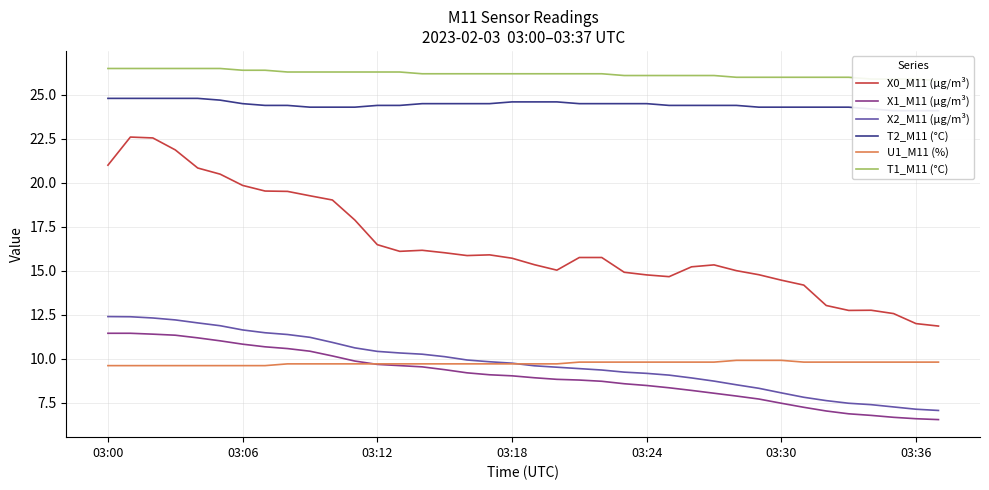

True or false: X0_M11 (μg/m³) and U1_M11 (%) cross at least once.

False